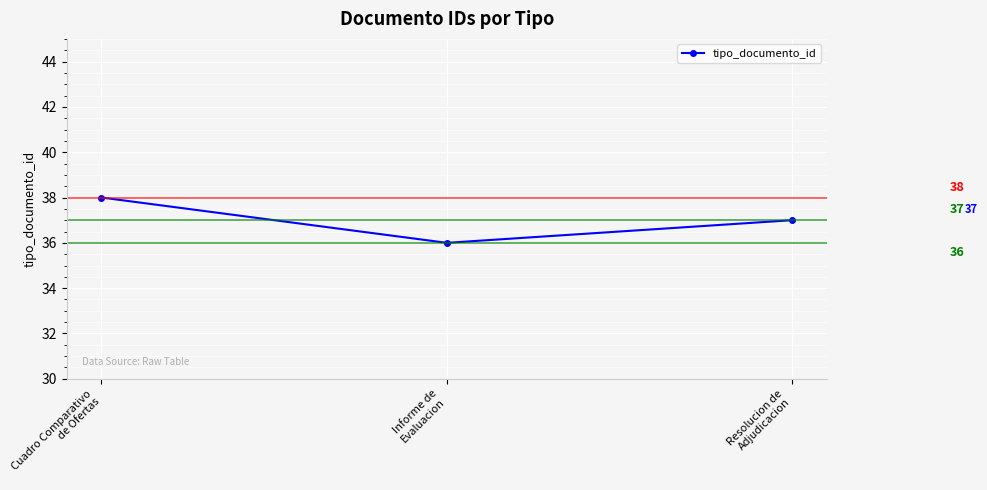

What is the difference between the maximum and second lowest values?

1